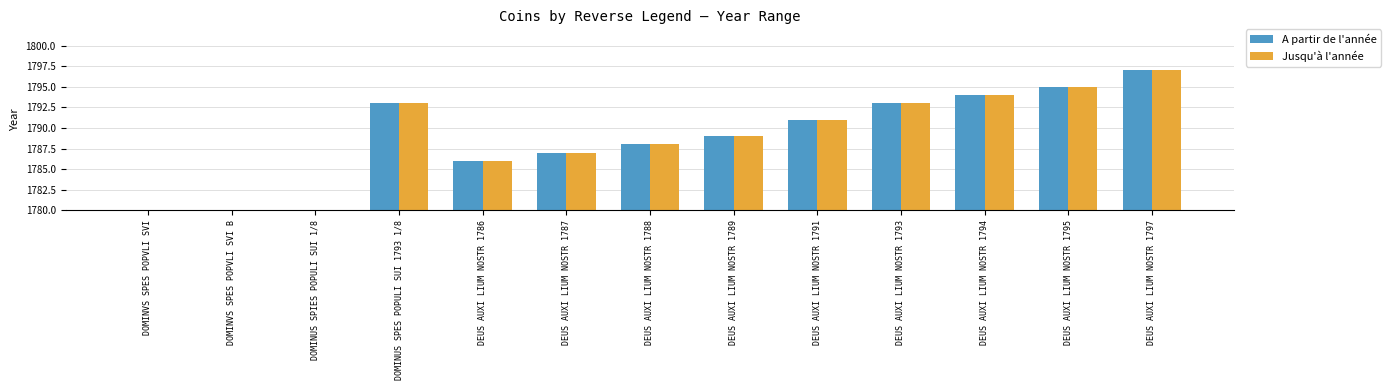

Rank the series at DOMINVS SPES POPVLI SVI from highest to lowest value.

A partir de l'année, Jusqu'à l'année